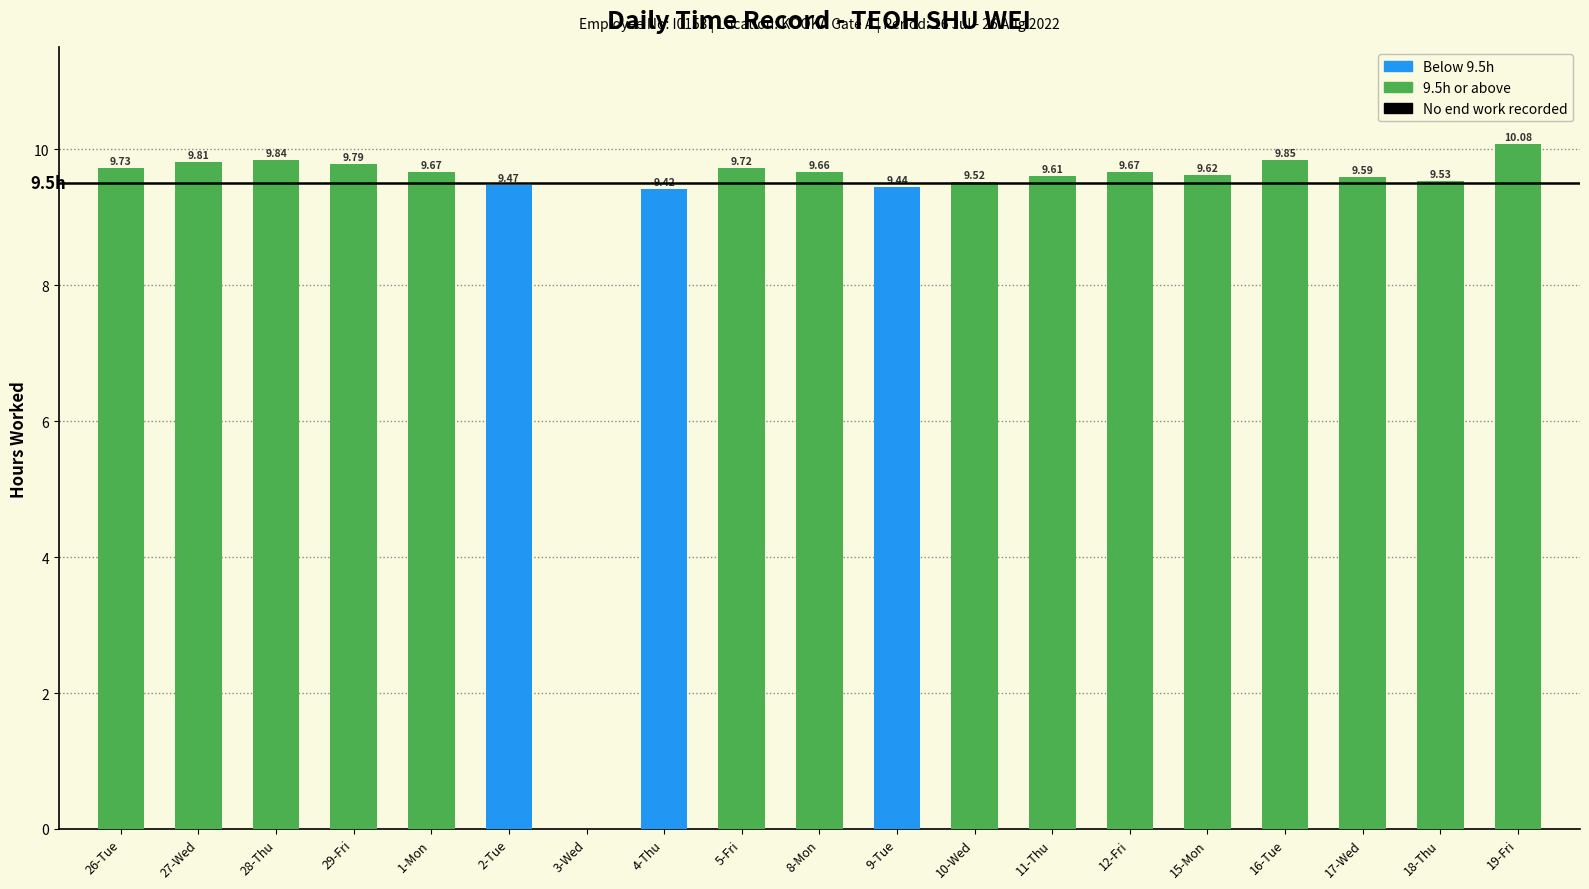

How many positive values are there?

18